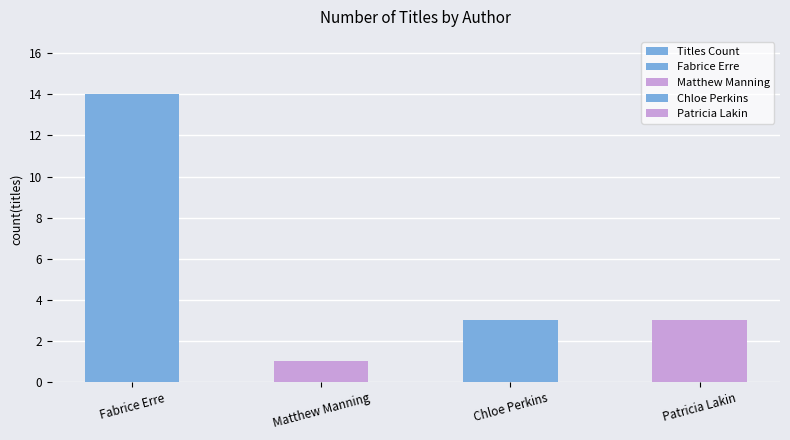

What is the difference between the maximum and minimum values?

13